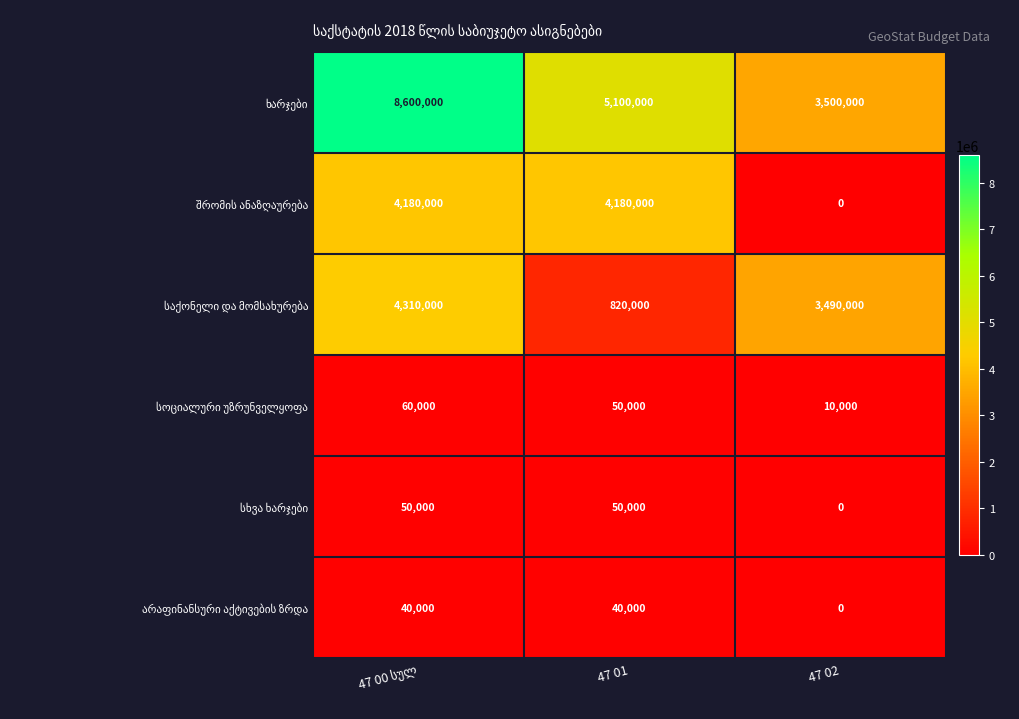

What is the total value across all series at 47 01?

10240000